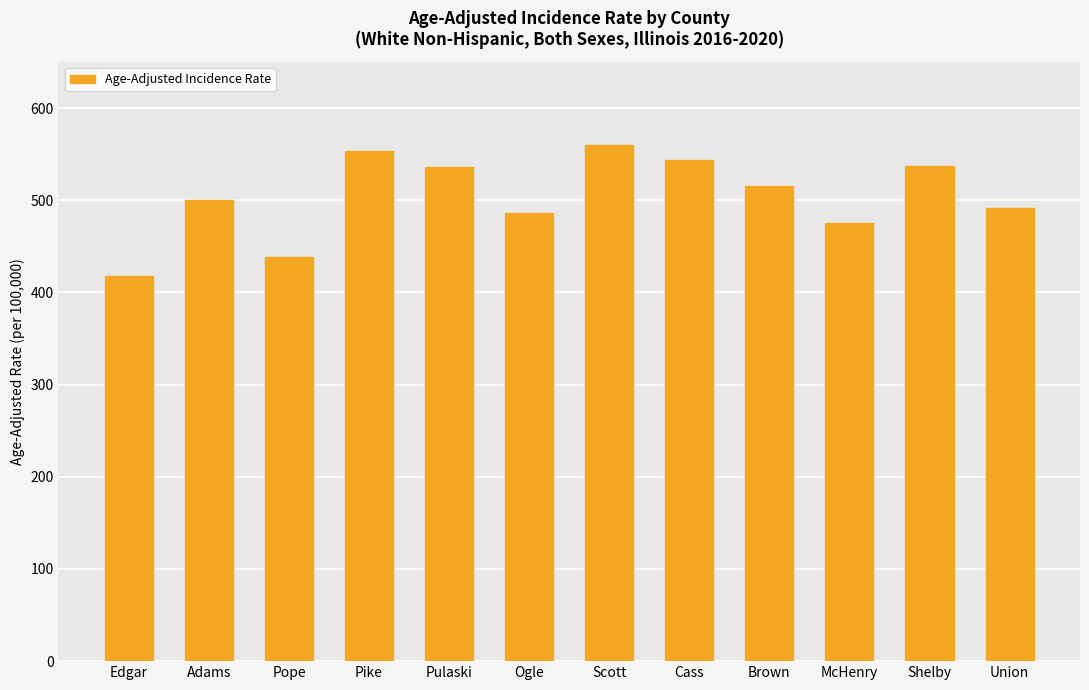

What is the label of the 12th bar from the left?

Union